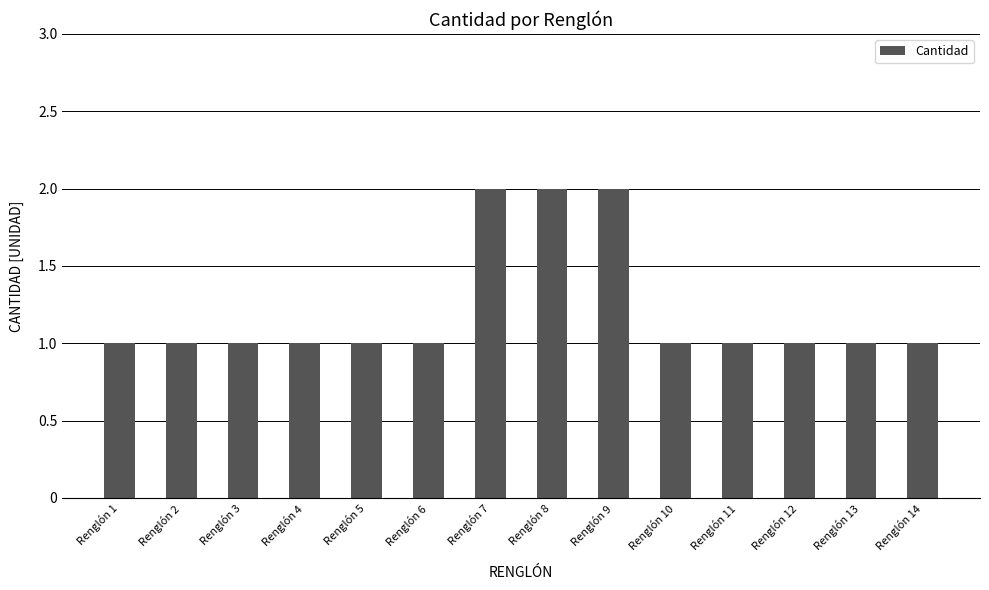

How many bars are there in total?

14